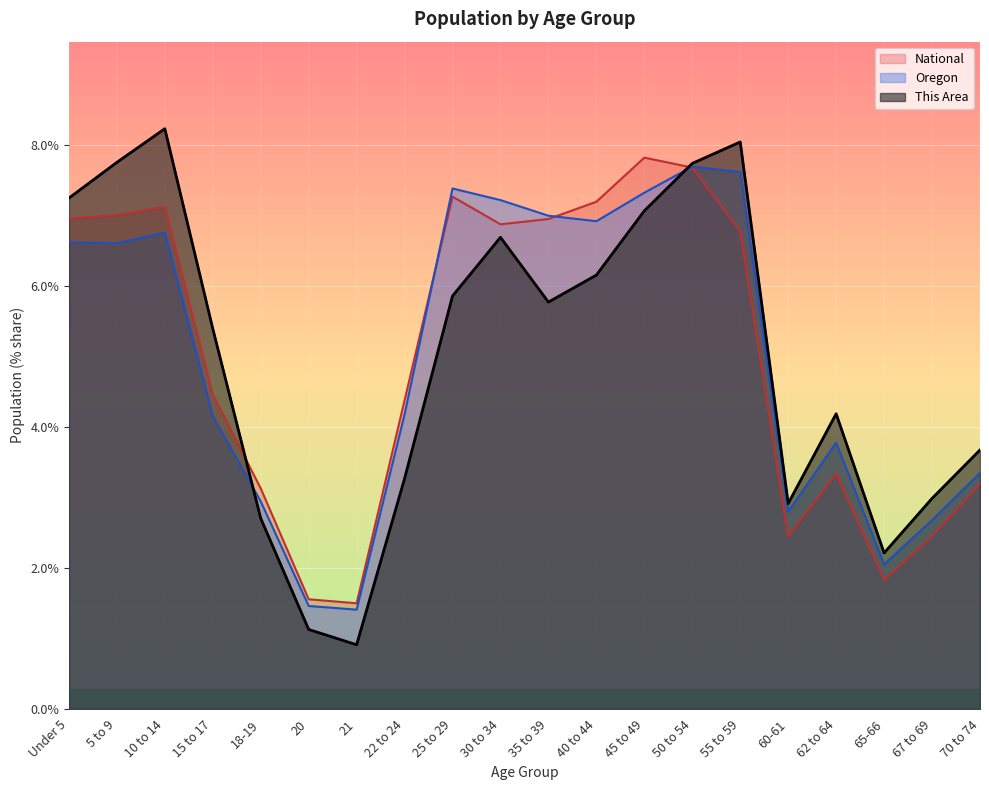

How many distinct data groups are displayed?

3